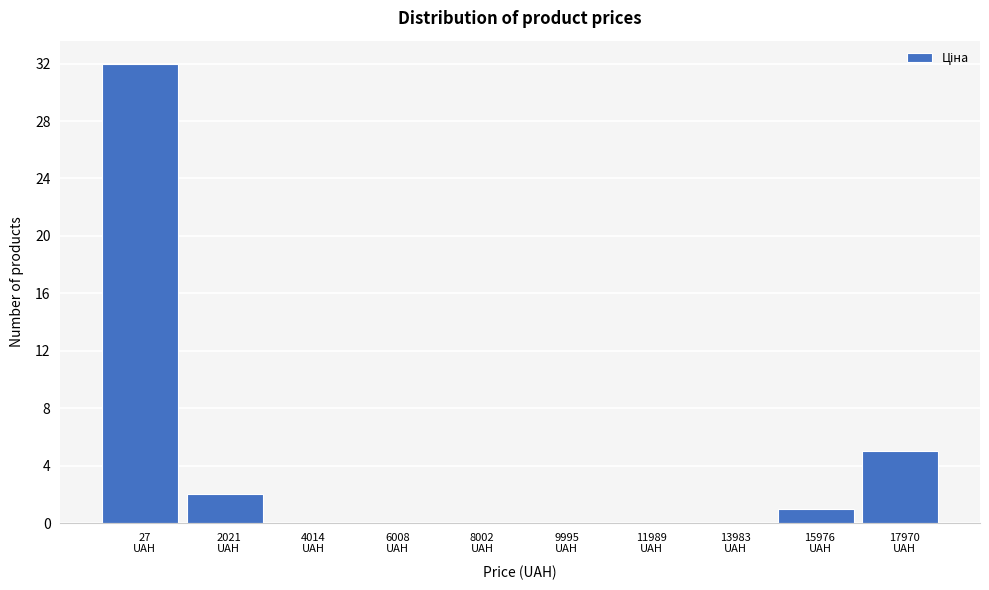

What is the maximum value shown in the chart?

32